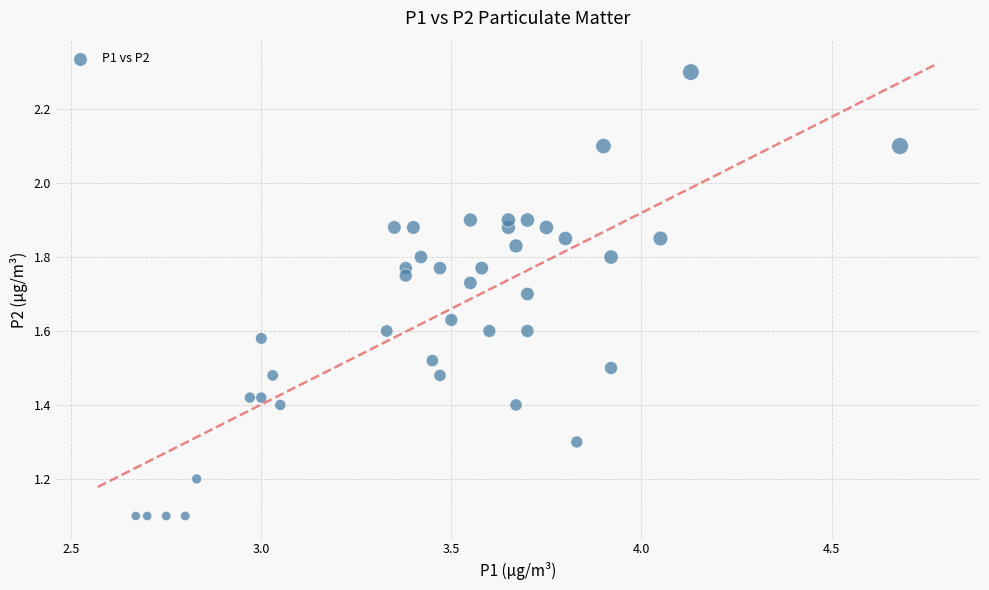

What is the range of Y values (max minus min)?

1.2